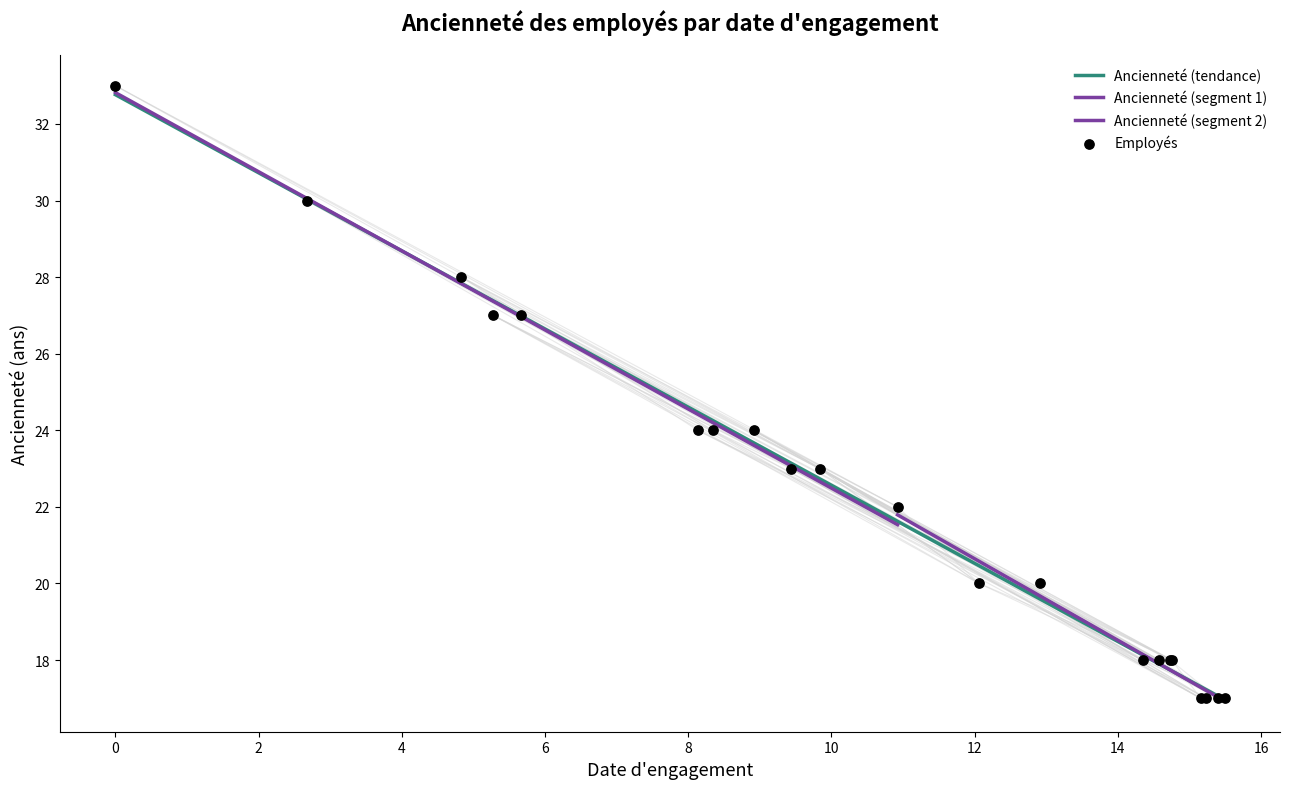

What is the change in value from 2005-02-10 to 2000-08-07?

+5